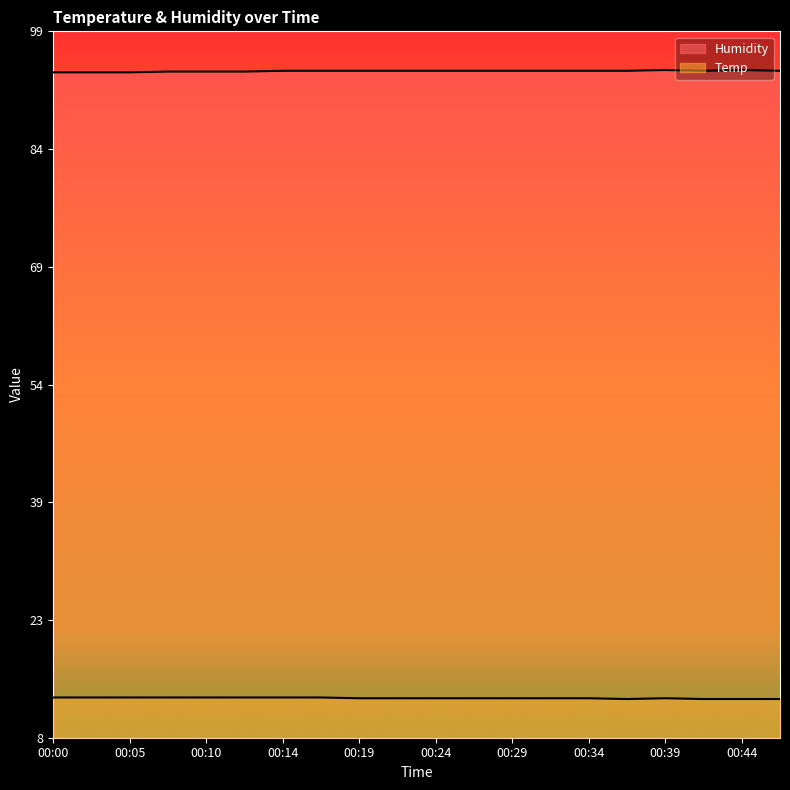

True or false: Temp and Humidity cross at least once.

False